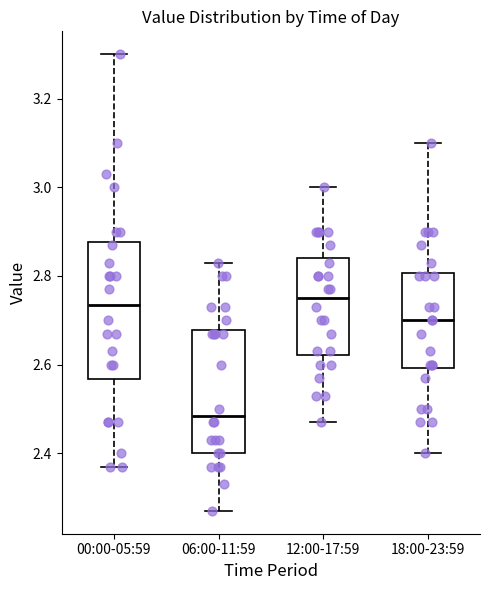

Reading left to right, transcribe this box plot: for each box, give where its median line is, the range the box spans, and where its two whiskers end, as read against the y-axis. The values are not printed on the chart, so give them approximately, as read against the axis.

00:00-05:59: median 2.74, box 2.56 to 2.88, whiskers 2.38 to 3.30
06:00-11:59: median 2.48, box 2.40 to 2.68, whiskers 2.28 to 2.84
12:00-17:59: median 2.76, box 2.62 to 2.84, whiskers 2.48 to 3.00
18:00-23:59: median 2.70, box 2.60 to 2.80, whiskers 2.40 to 3.10